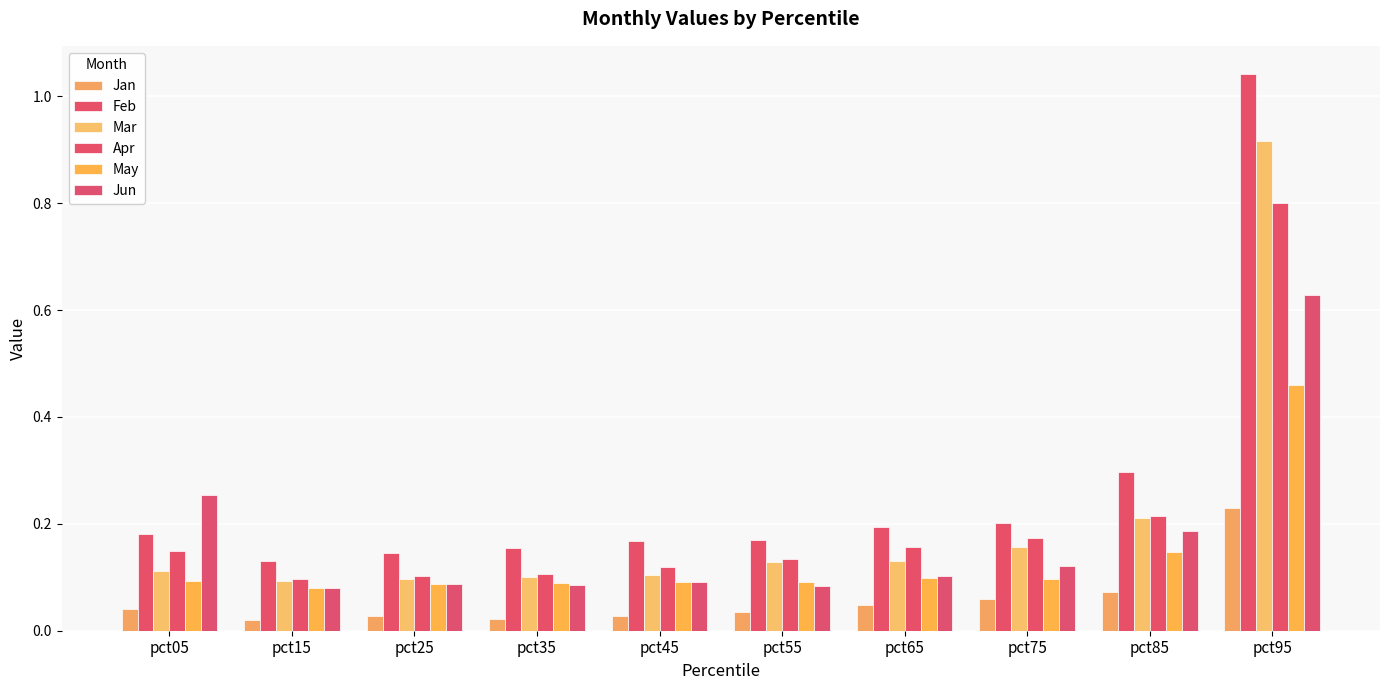

At which category does the chart reach its peak across all series?

pct95